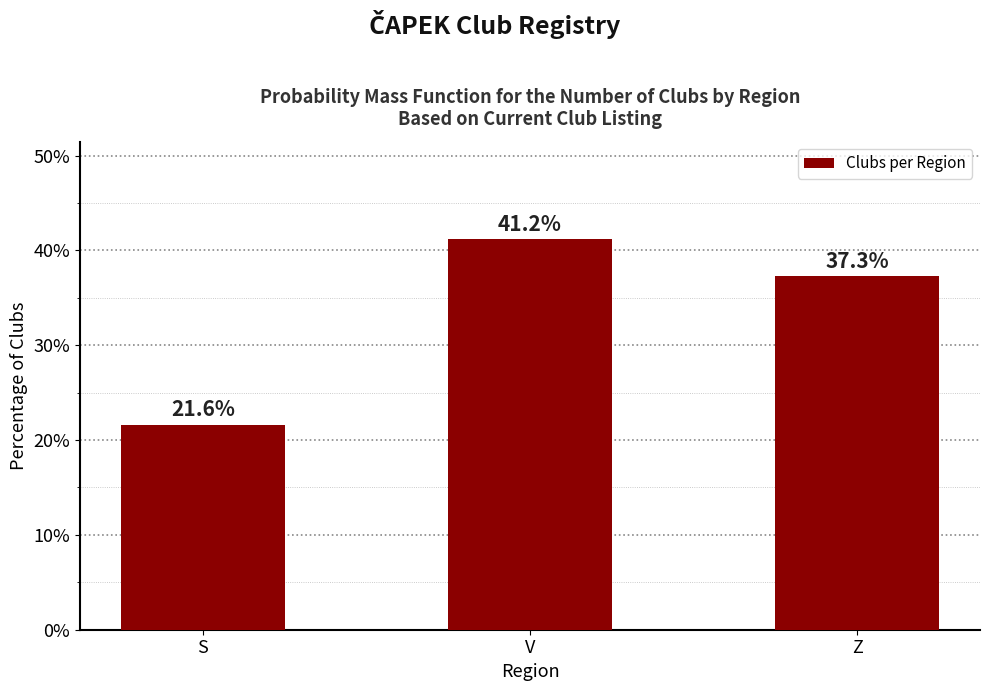

Reading right to left, what are all the values shown in this chart?

Z=37.3	V=41.2	S=21.6